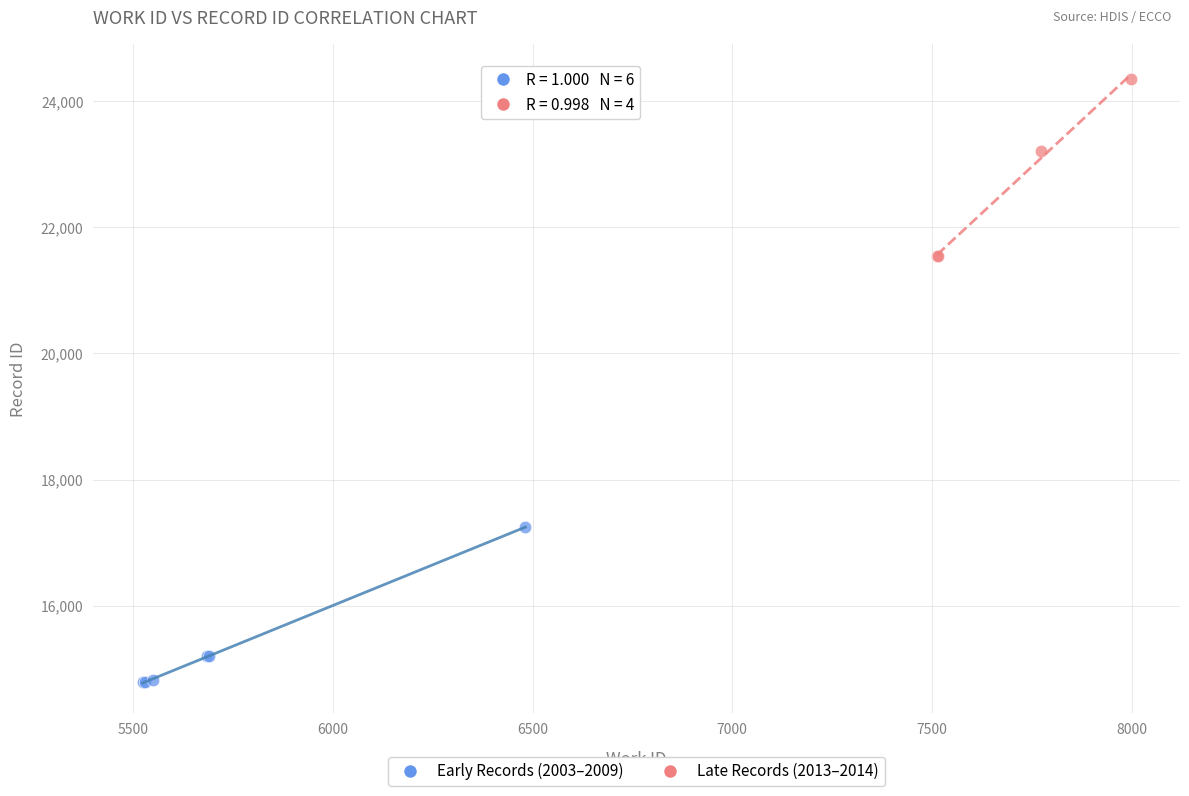

Which series reaches the maximum Y coordinate?

Late Records (2013–2014)